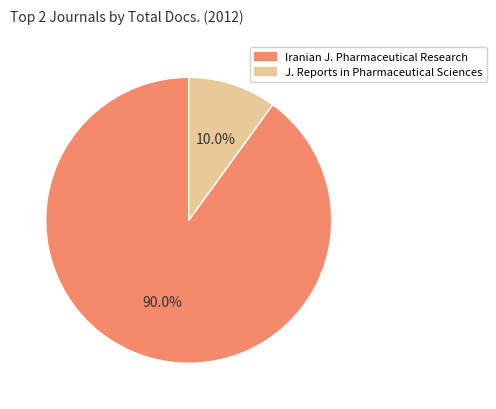

Count the number of slices in the pie.

2